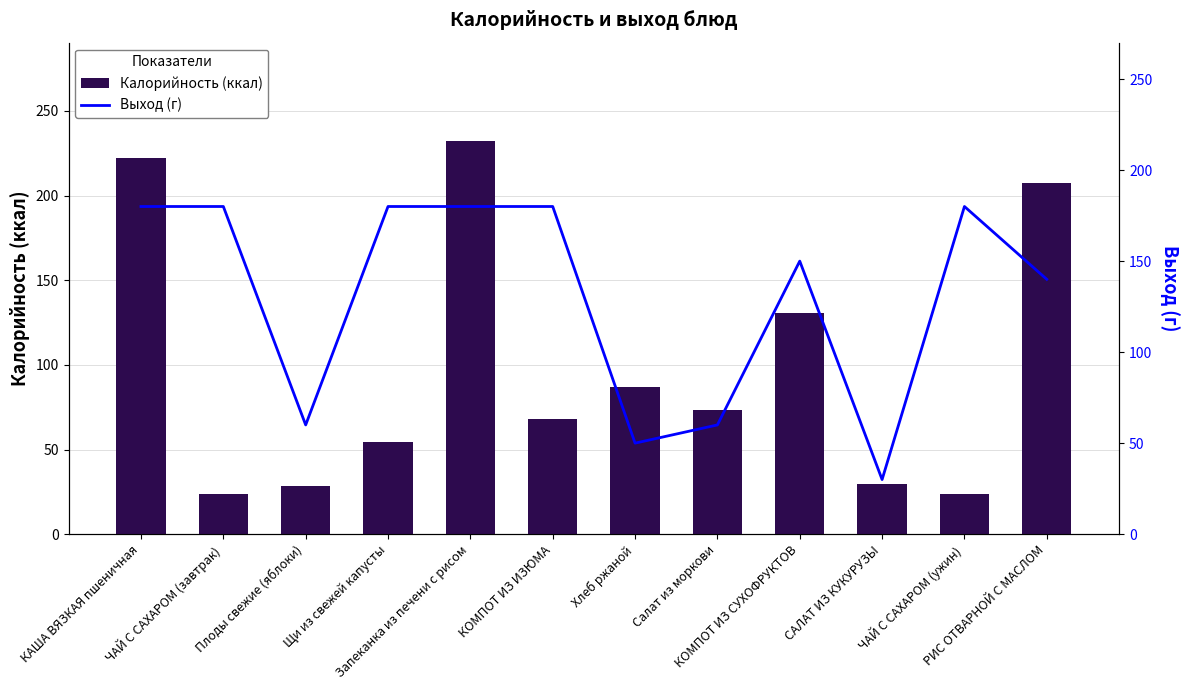

The Калорийность (ккал) series shows 116.5 at КОМПОТ ИЗ ИЗЮМА. True or false?

False